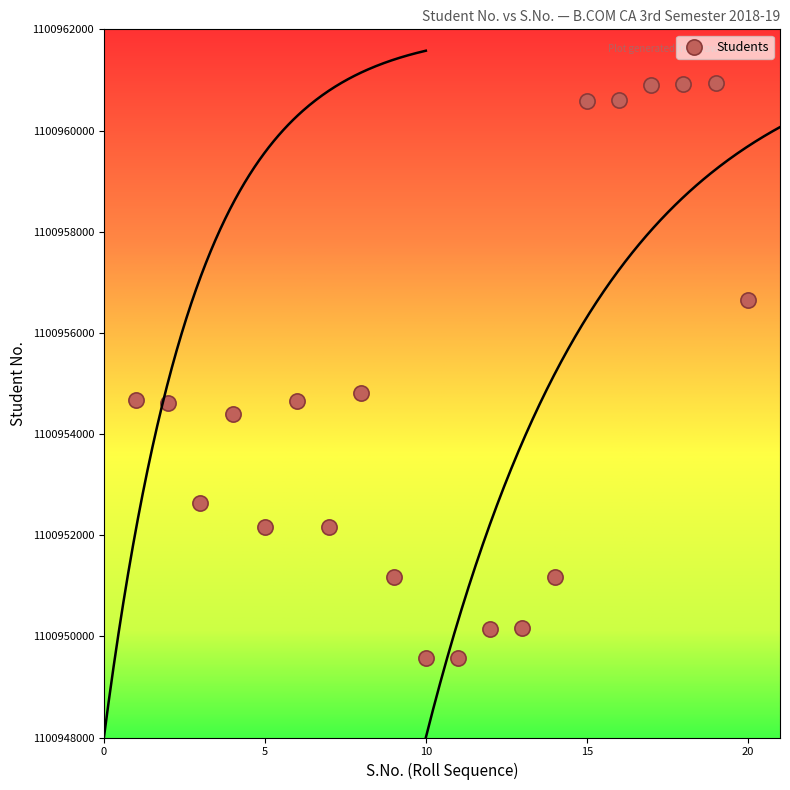

What is the range of Y values (max minus min)?

11358